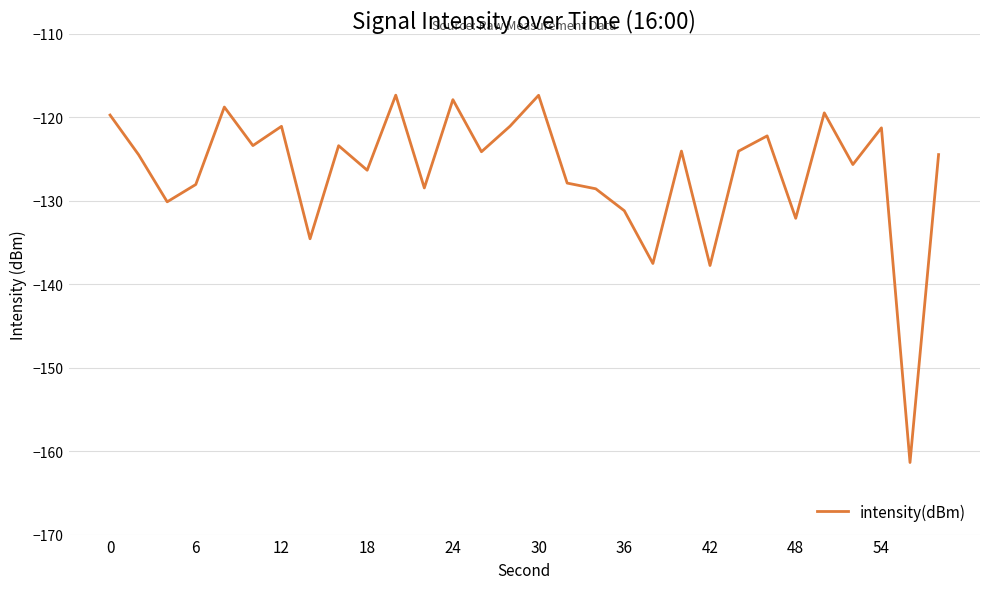

What is the minimum value shown in the chart?

-161.4